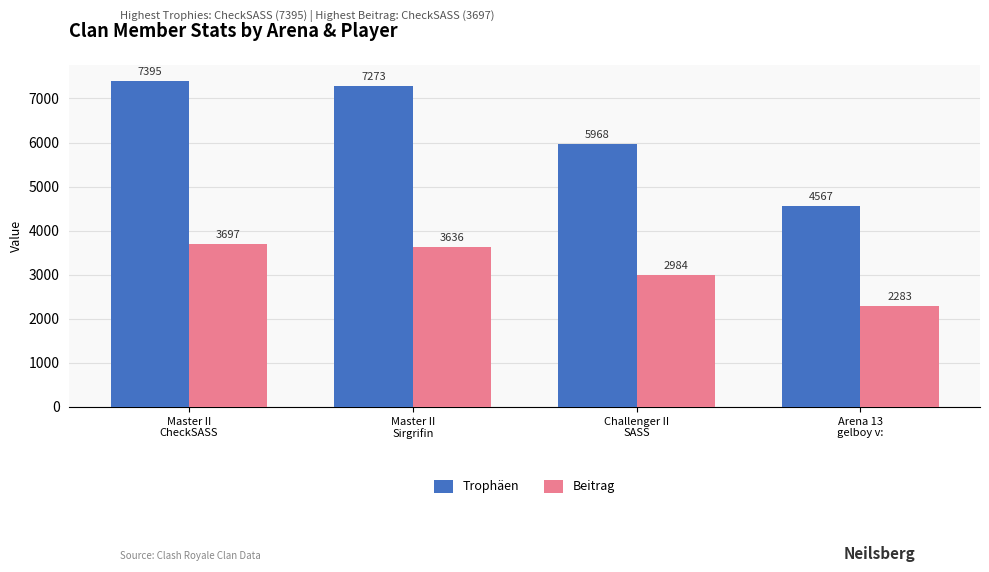

What is the label of the 1st bar from the left?

Master II
CheckSASS